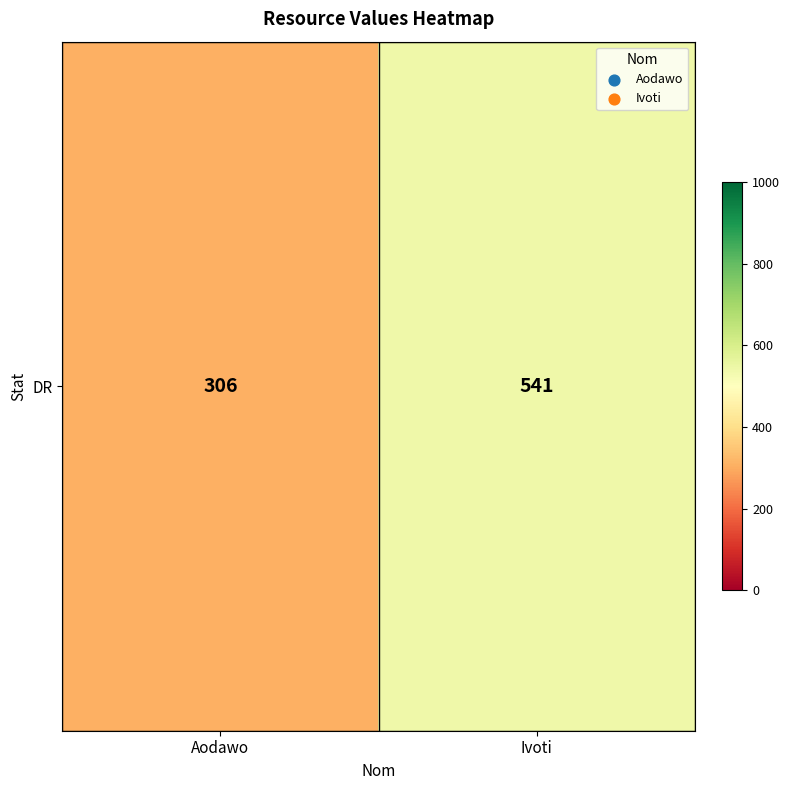

What is the difference between the values at Aodawo and Ivoti?

235